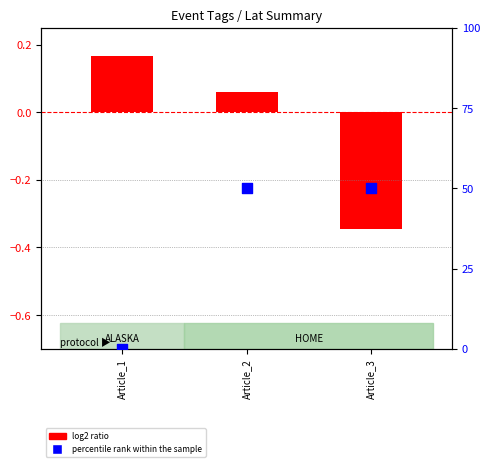

At which category is the sum across all series the highest?

Article_2